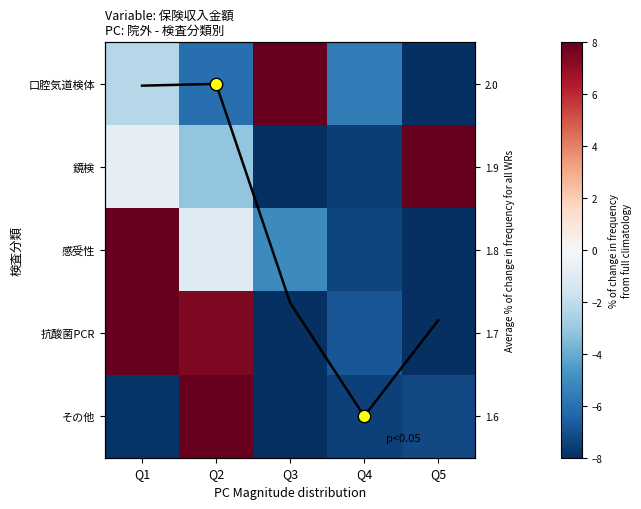

What value does the 口腔気道検体 series have at Q3?

8.0